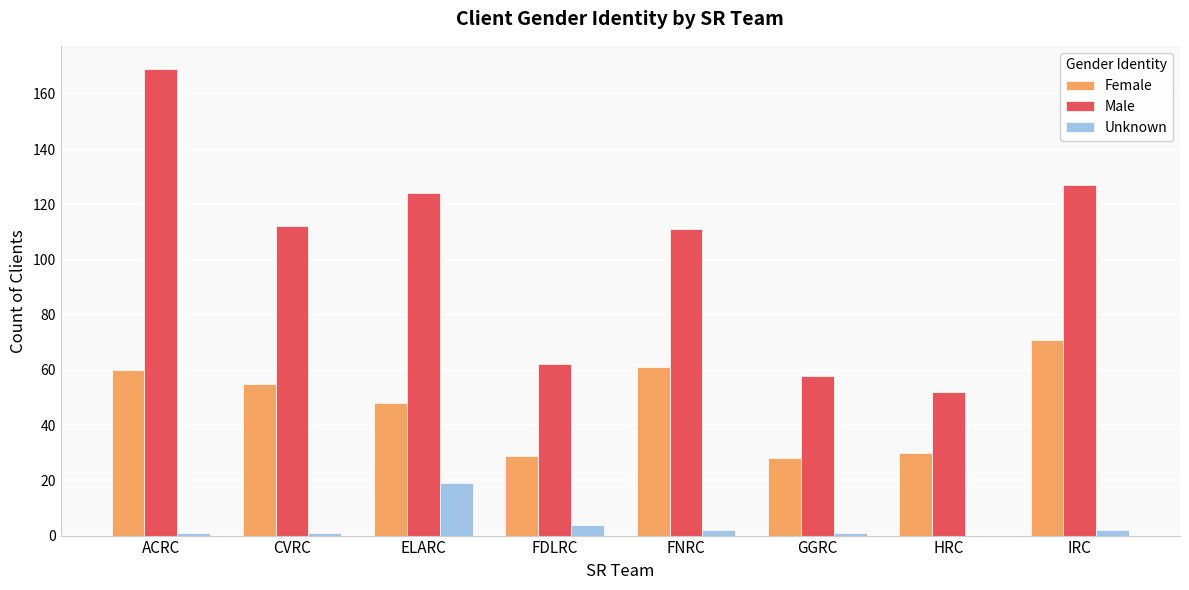

Where is Unknown nearest to the value 9?

FDLRC